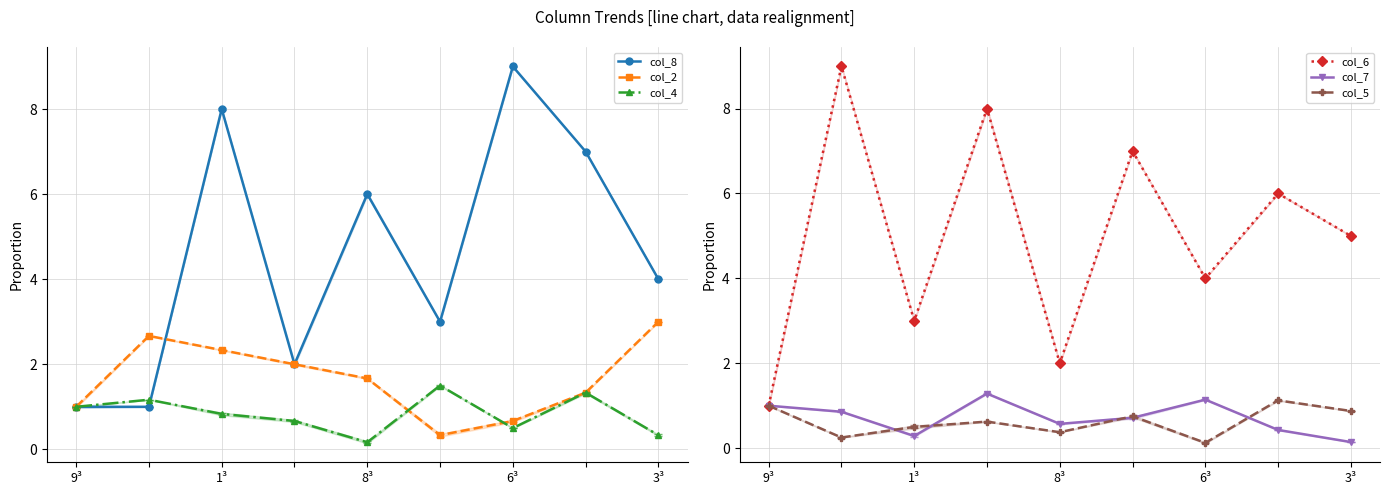

How many intersections are there between col_7 and col_4?

4